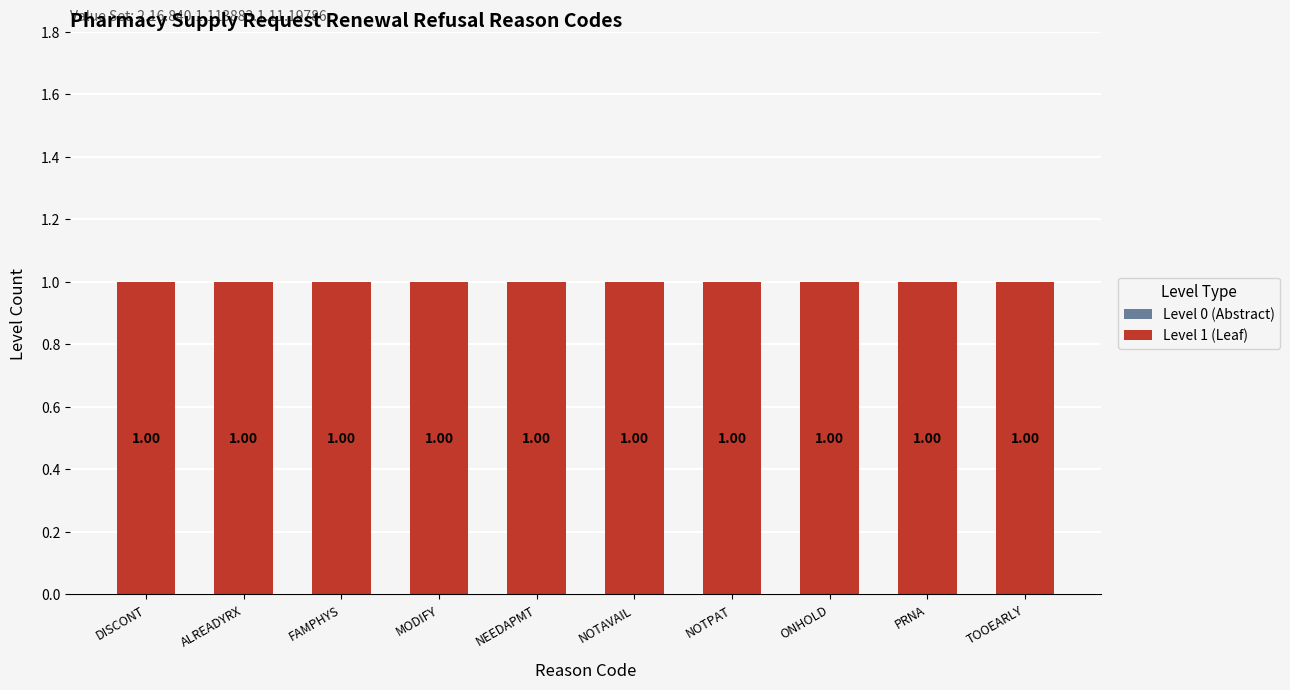

What is the difference between the highest and lowest values at NEEDAPMT?

1